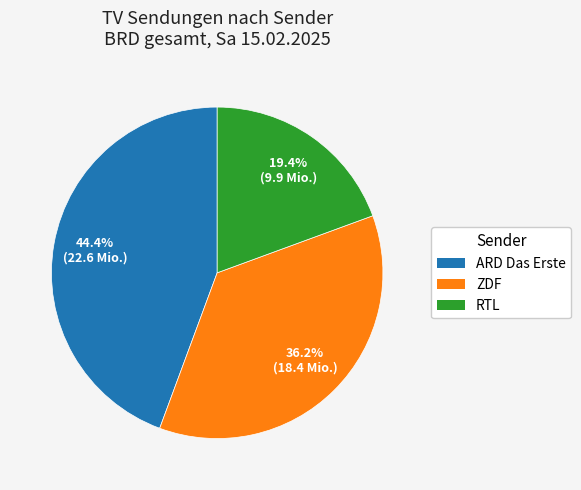

True or false: RTL accounts for 6% of the total.

False